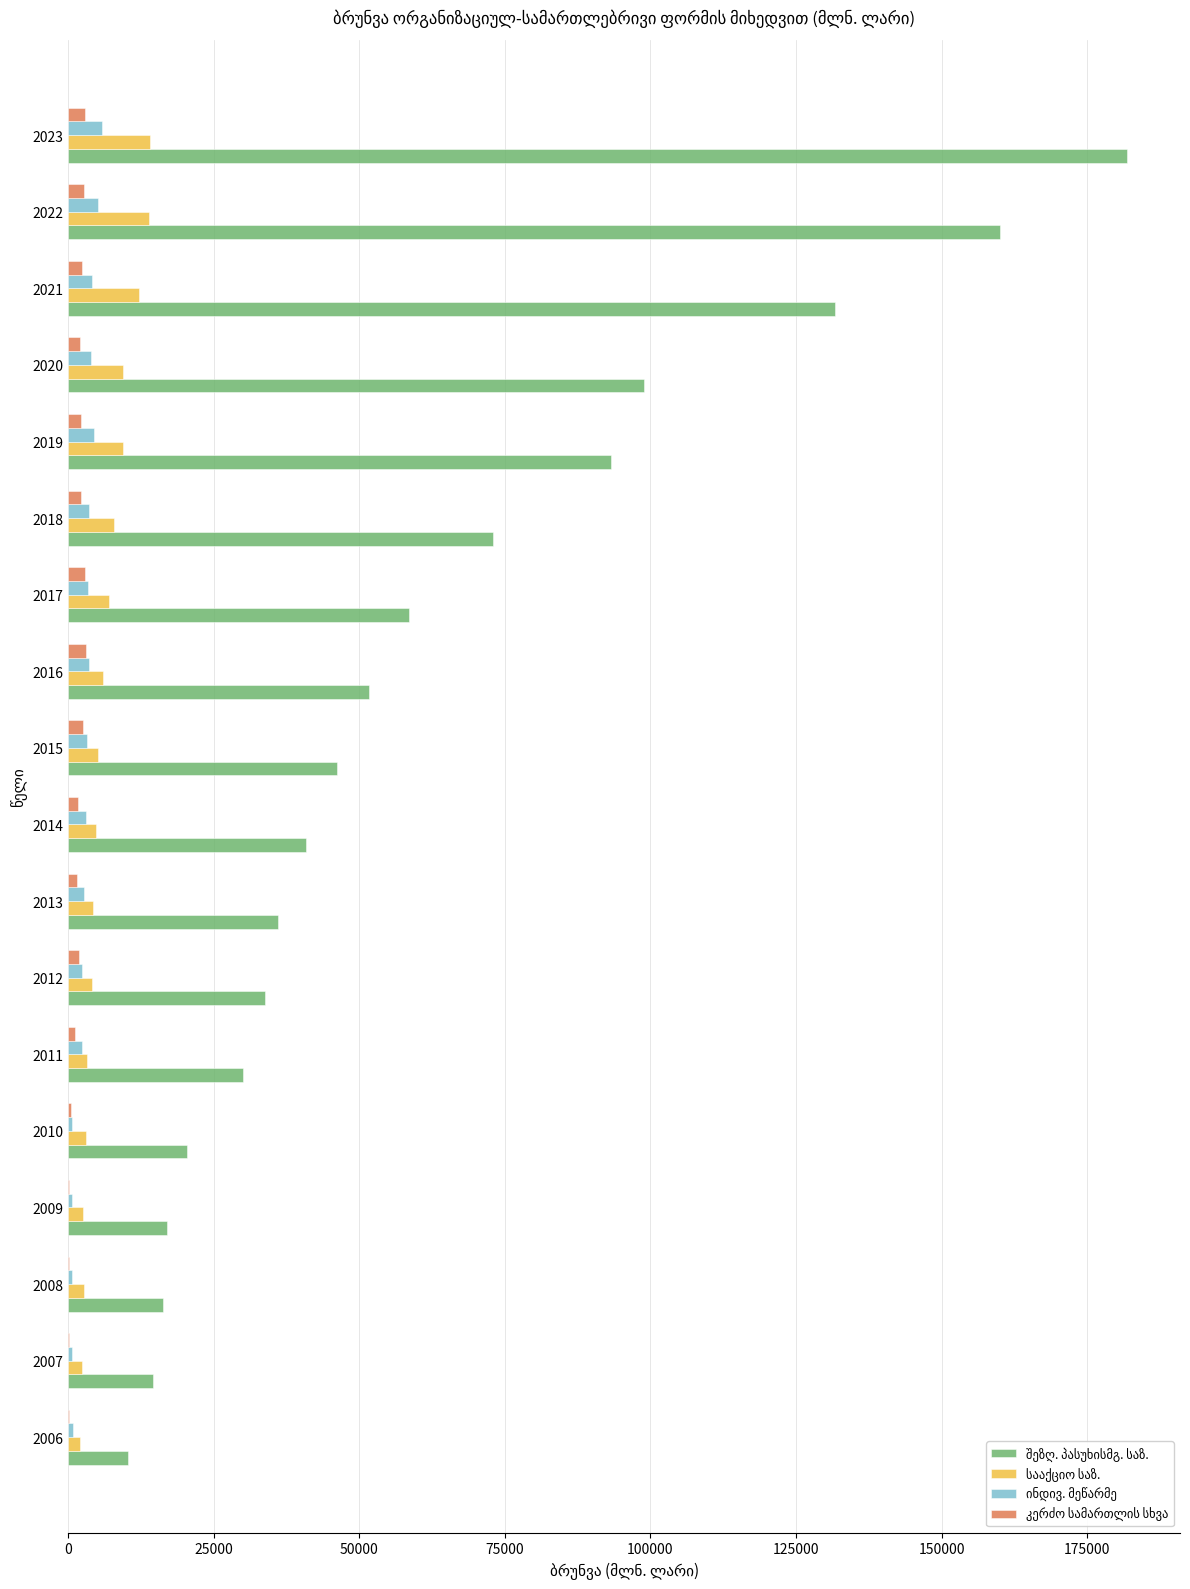

At which category is the sum across all series the highest?

2023